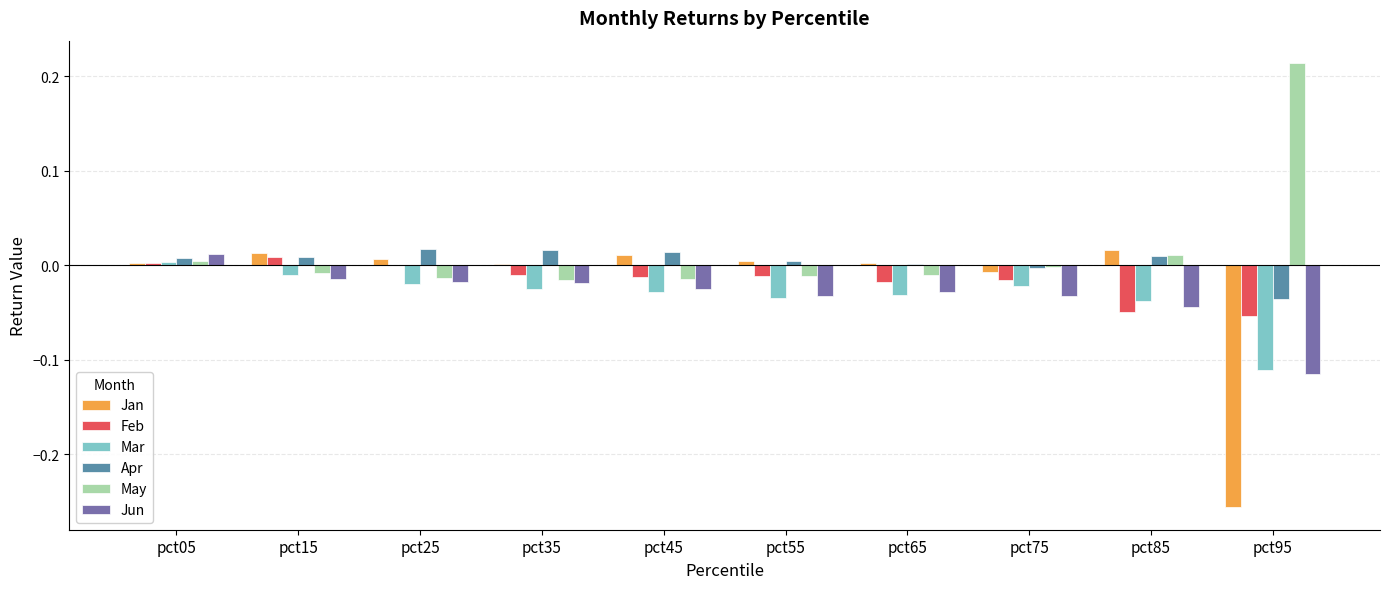

At which category is the sum across all series the highest?

pct05